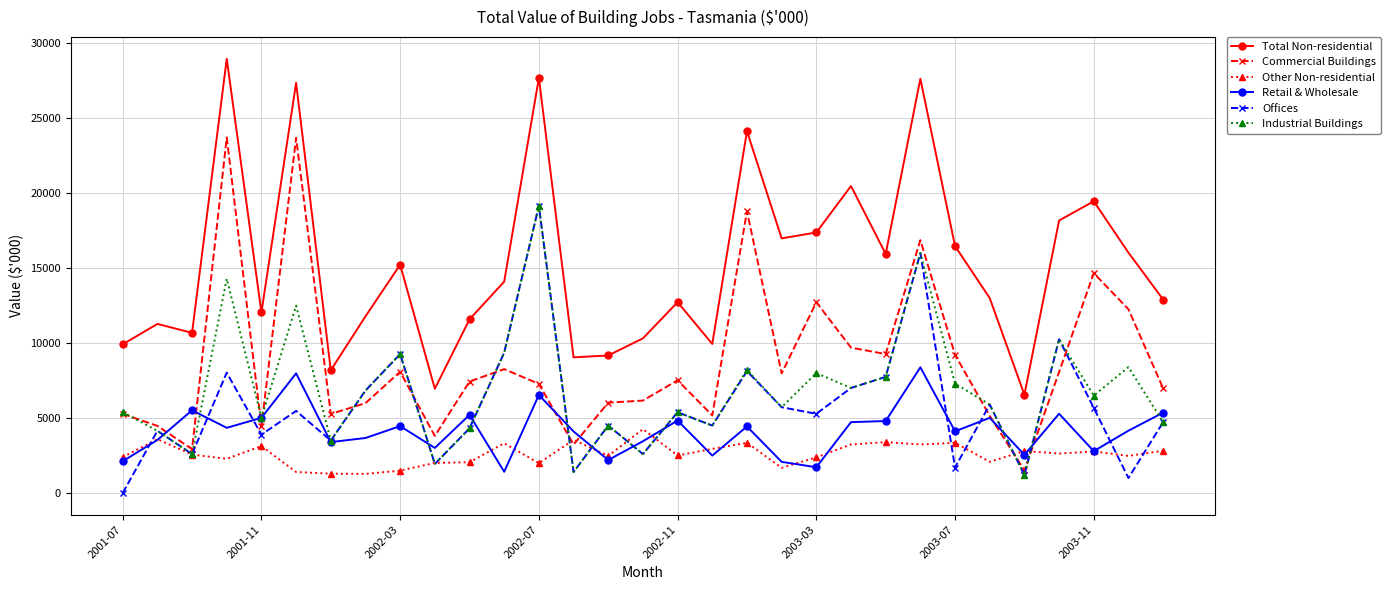

True or false: Commercial Buildings and Total Non-residential intersect in this chart.

False